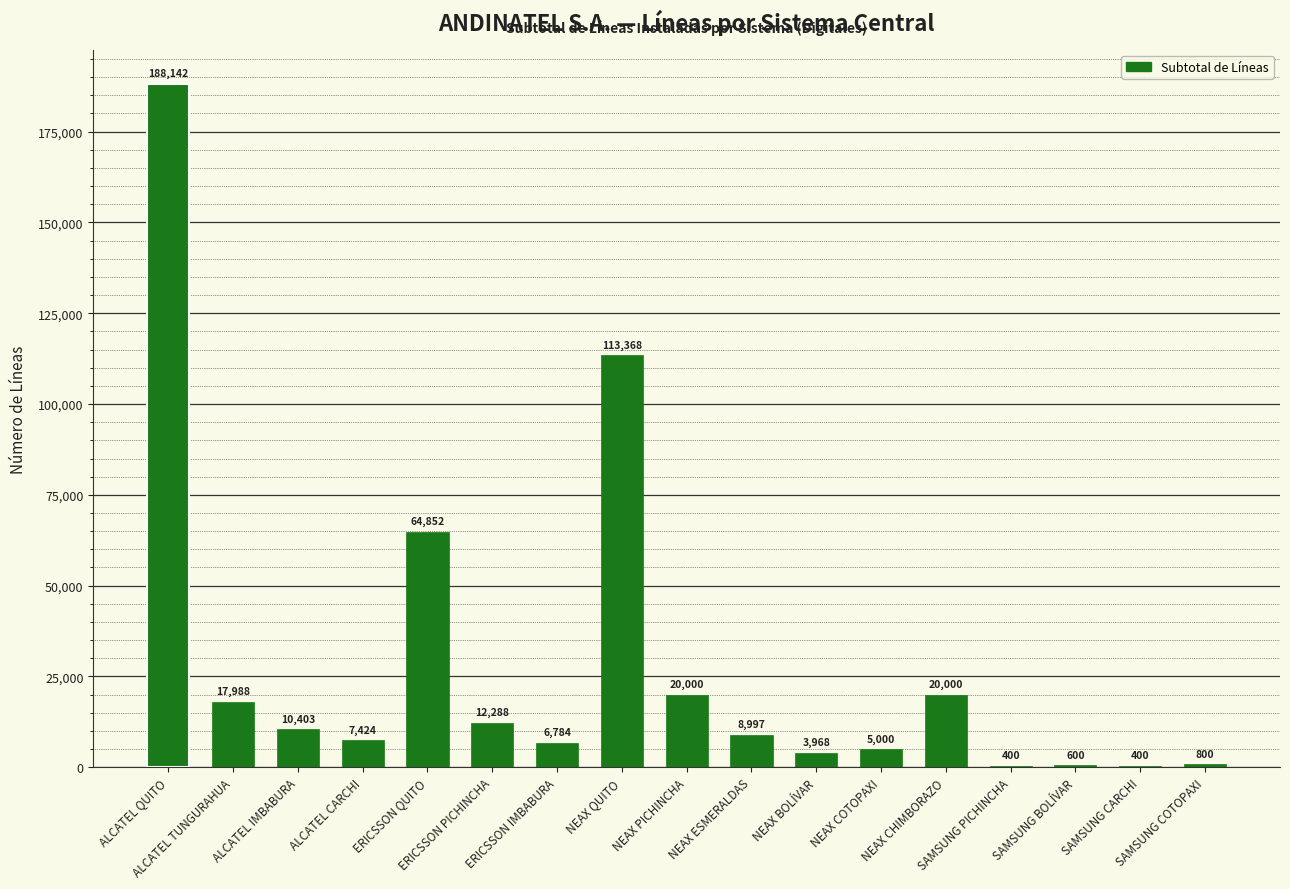

What is the maximum value shown in the chart?

188142